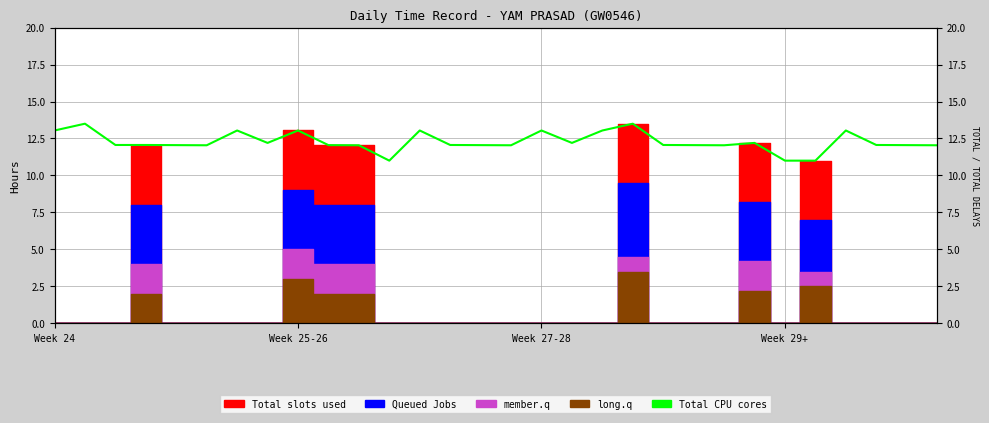

What is the difference between the maximum and second lowest values?

2.5